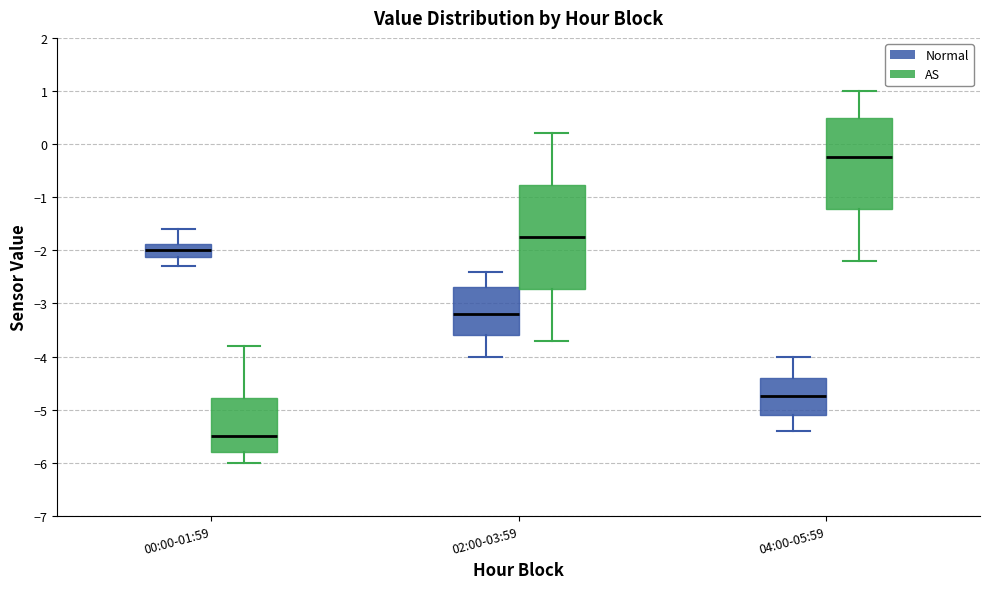

Reading left to right, transcribe this box plot: for each box, give where its median line is, the range the box spans, and where its two whiskers end, as read against the y-axis. The values are not printed on the chart, so give them approximately, as read against the axis.

00:00-01:59 (Normal): median -2.0, box -2.1 to -1.9, whiskers -2.3 to -1.6
00:00-01:59 (AS): median -5.5, box -5.8 to -4.8, whiskers -6.0 to -3.8
02:00-03:59 (Normal): median -3.2, box -3.6 to -2.7, whiskers -4.0 to -2.4
02:00-03:59 (AS): median -1.7, box -2.7 to -0.8, whiskers -3.7 to 0.2
04:00-05:59 (Normal): median -4.7, box -5.1 to -4.4, whiskers -5.4 to -4.0
04:00-05:59 (AS): median -0.2, box -1.2 to 0.5, whiskers -2.2 to 1.0